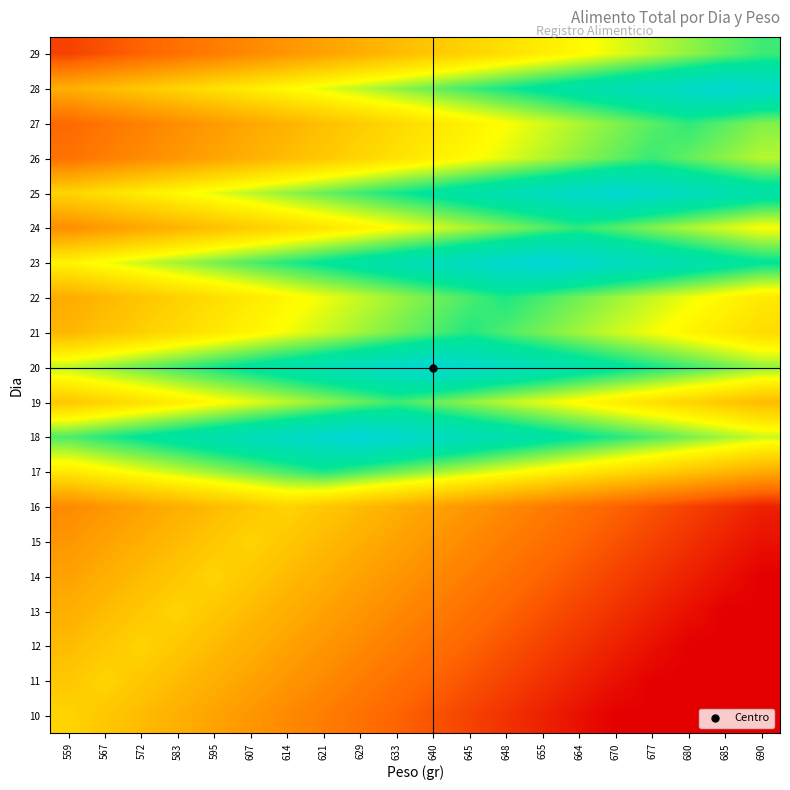

Reading right to left, list all the values displayed in this chart.

10: 690=0	685=0	680=0	677=0	670=0	664=8	655=16	648=24	645=32	640=40	633=48	629=56	621=64	614=72	607=80	595=88	583=96	572=104	567=112	559=120
11: 690=0	685=0	680=0	677=0	670=8	664=16	655=24	648=32	645=40	640=48	633=56	629=64	621=72	614=80	607=88	595=96	583=104	572=112	567=120	559=112
12: 690=0	685=0	680=0	677=8	670=16	664=24	655=32	648=40	645=48	640=56	633=64	629=72	621=80	614=88	607=96	595=104	583=112	572=120	567=112	559=104
13: 690=0	685=0	680=8	677=16	670=24	664=32	655=40	648=48	645=56	640=64	633=72	629=80	621=88	614=96	607=104	595=112	583=120	572=112	567=104	559=96
14: 690=0	685=8	680=16	677=24	670=32	664=40	655=48	648=56	645=64	640=72	633=80	629=88	621=96	614=104	607=112	595=120	583=112	572=104	567=96	559=88
15: 690=8	685=16	680=24	677=32	670=40	664=48	655=56	648=64	645=72	640=80	633=88	629=96	621=104	614=112	607=120	595=112	583=104	572=96	567=88	559=80
16: 690=16	685=24	680=32	677=40	670=48	664=56	655=64	648=72	645=80	640=88	633=96	629=104	621=112	614=120	607=112	595=104	583=96	572=88	567=80	559=72
17: 690=94	685=102	680=110	677=118	670=126	664=134	655=142	648=150	645=158	640=166	633=174	629=182	621=190	614=182	607=174	595=166	583=158	572=150	567=142	559=134
18: 690=157	685=165	680=173	677=181	670=189	664=197	655=205	648=213	645=221	640=229	633=237	629=245	621=237	614=229	607=221	595=213	583=205	572=197	567=189	559=181
19: 690=104	685=112	680=120	677=128	670=136	664=144	655=152	648=160	645=168	640=176	633=184	629=176	621=168	614=160	607=152	595=144	583=136	572=128	567=120	559=112
20: 690=168	685=176	680=184	677=192	670=200	664=208	655=216	648=224	645=232	640=240	633=232	629=224	621=216	614=208	607=200	595=192	583=184	572=176	567=168	559=160
21: 690=125	685=133	680=141	677=149	670=157	664=165	655=173	648=181	645=189	640=181	633=173	629=165	621=157	614=149	607=141	595=133	583=125	572=117	567=109	559=101
22: 690=134	685=142	680=150	677=158	670=166	664=174	655=182	648=190	645=182	640=174	633=166	629=158	621=150	614=142	607=134	595=126	583=118	572=110	567=102	559=94
23: 690=197	685=205	680=213	677=221	670=229	664=237	655=245	648=237	645=229	640=221	633=213	629=205	621=197	614=189	607=181	595=173	583=165	572=157	567=149	559=141
24: 690=147	685=155	680=163	677=171	670=179	664=187	655=179	648=171	645=163	640=155	633=147	629=139	621=131	614=123	607=115	595=107	583=99	572=91	567=83	559=75
25: 690=208	685=216	680=224	677=232	670=240	664=232	655=224	648=216	645=208	640=200	633=192	629=184	621=176	614=168	607=160	595=152	583=144	572=136	567=128	559=120
26: 690=161	685=169	680=177	677=185	670=177	664=169	655=161	648=153	645=145	640=137	633=129	629=121	621=113	614=105	607=97	595=89	583=81	572=73	567=65	559=57
27: 690=171	685=179	680=187	677=179	670=171	664=163	655=155	648=147	645=139	640=131	633=123	629=115	621=107	614=99	607=91	595=83	583=75	572=67	567=59	559=51
28: 690=232	685=240	680=232	677=224	670=216	664=208	655=200	648=192	645=184	640=176	633=168	629=160	621=152	614=144	607=136	595=128	583=120	572=112	567=104	559=96
29: 690=184	685=176	680=168	677=160	670=152	664=144	655=136	648=128	645=120	640=112	633=104	629=96	621=88	614=80	607=72	595=64	583=56	572=48	567=40	559=32